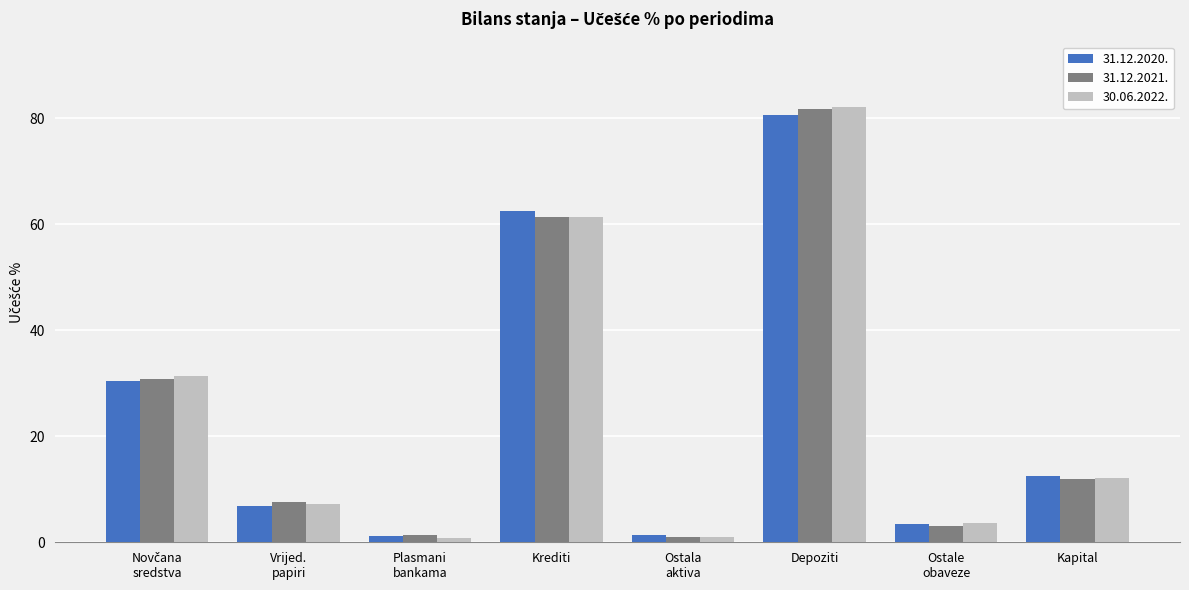

At which category is the sum across all series the highest?

Depoziti